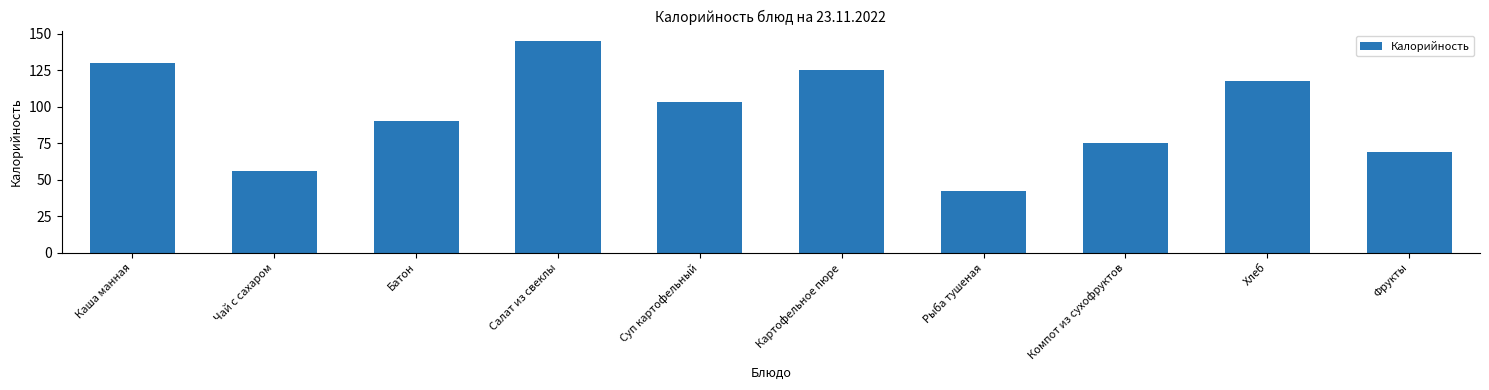

What is the greatest value displayed?

145